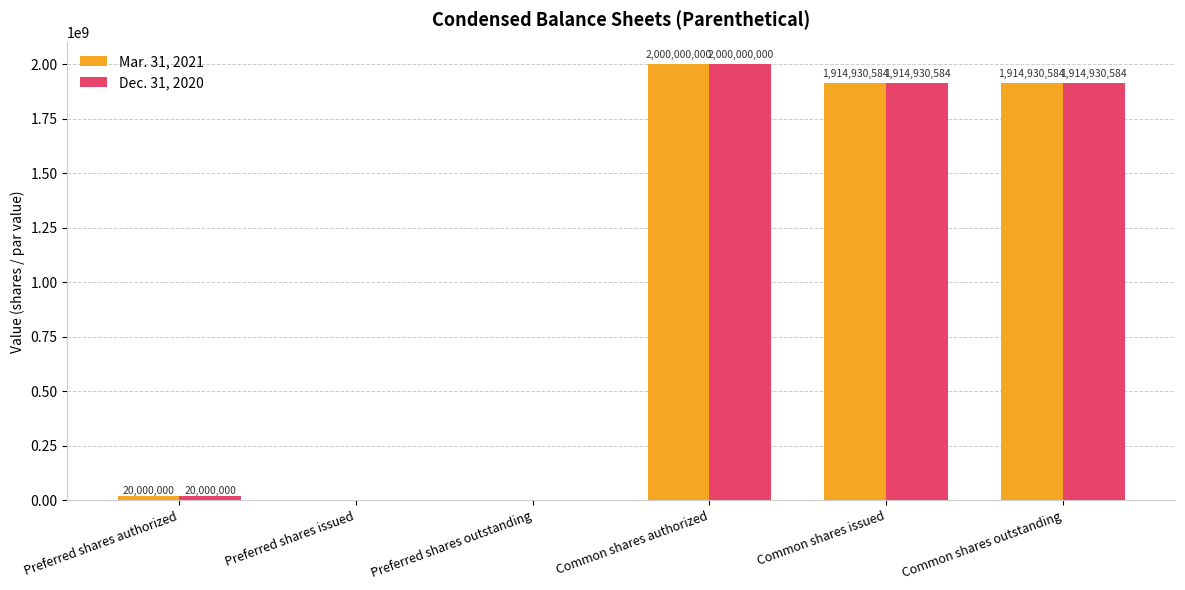

What is the sum of the Dec. 31, 2020 values at Preferred shares outstanding and Common shares issued?

1914930584